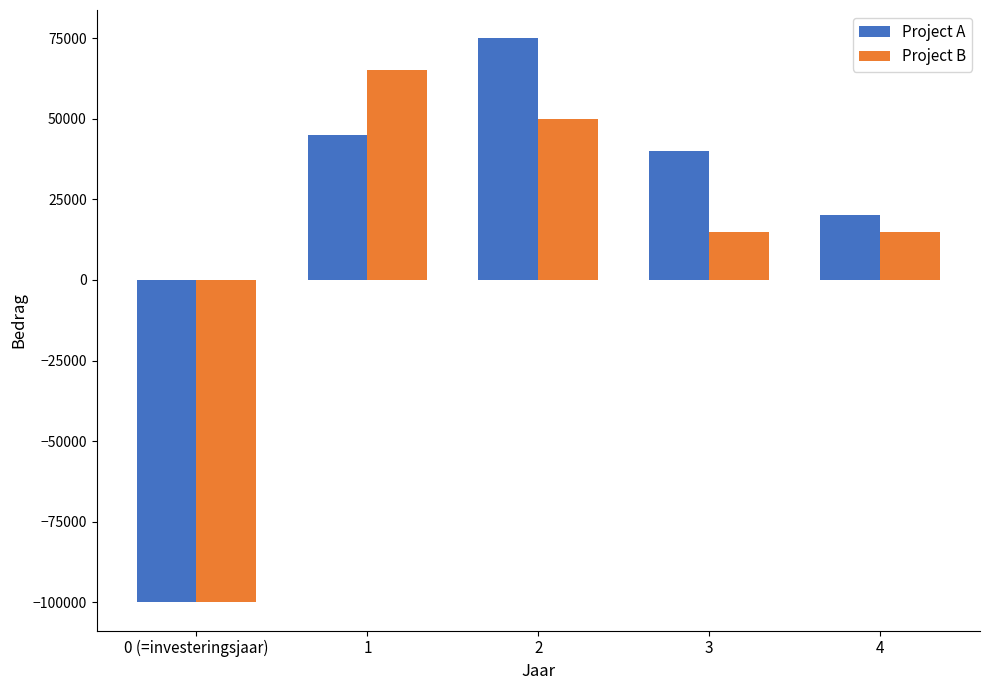

True or false: Project B has a value of -100000 at 0 (=investeringsjaar).

True